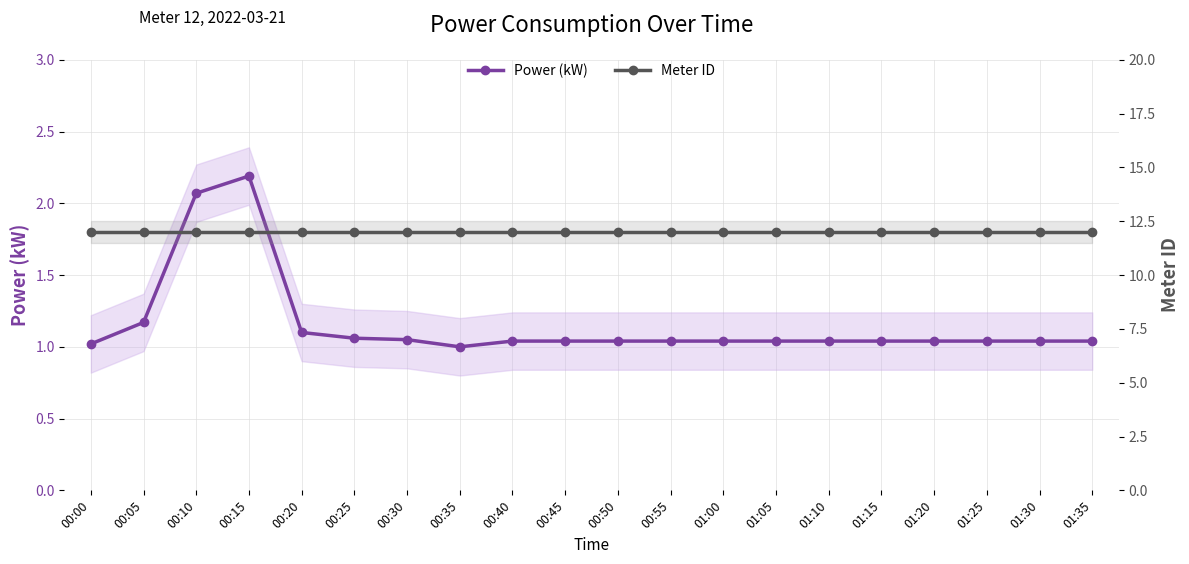

Is this an area chart (filled region under the line)?

No